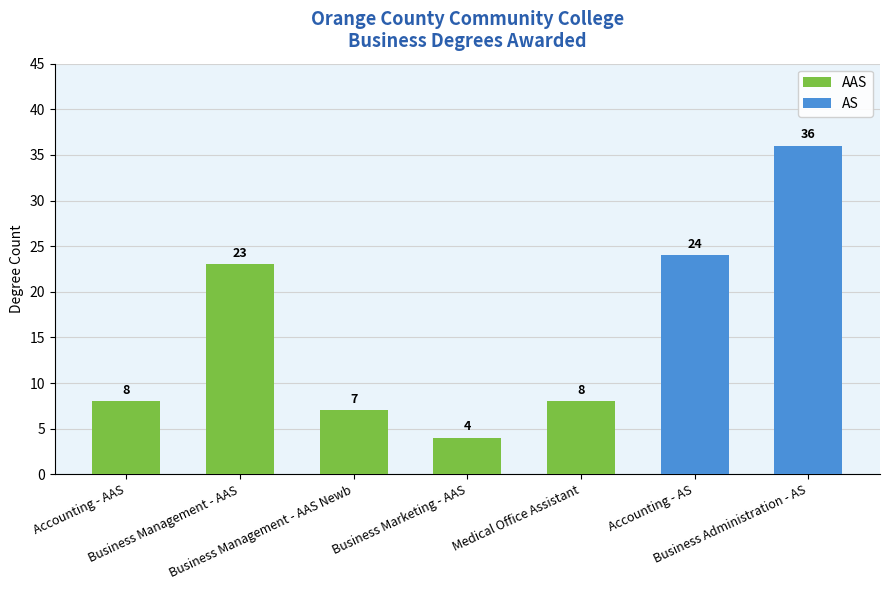

What is the greatest value displayed?

36